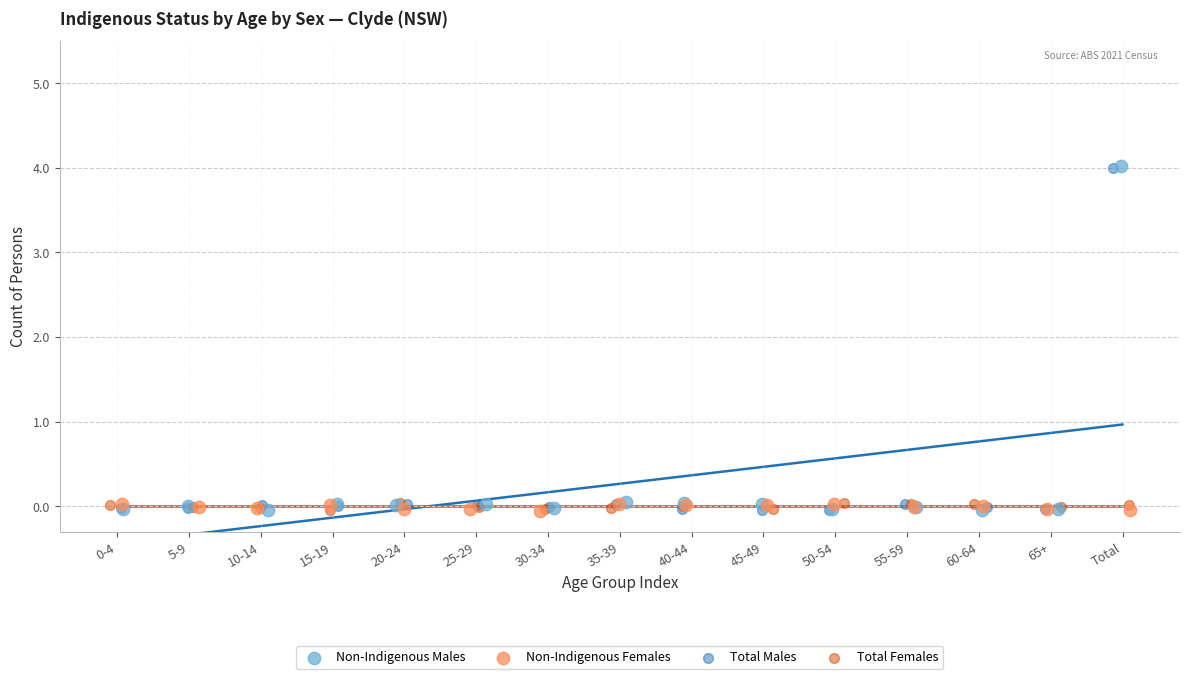

What are all the series names shown in the legend?

Non-Indigenous Males, Non-Indigenous Females, Total Males, Total Females